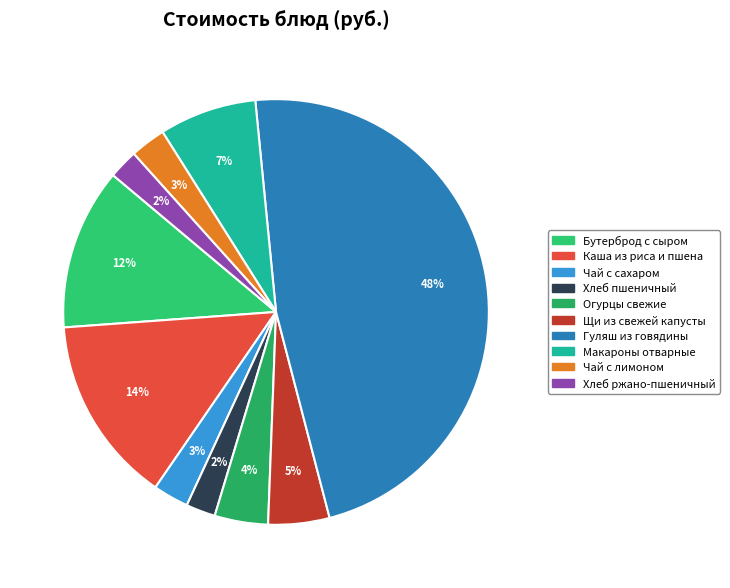

Between Хлеб ржано-пшеничный and Чай с сахаром, which is larger?

Чай с сахаром